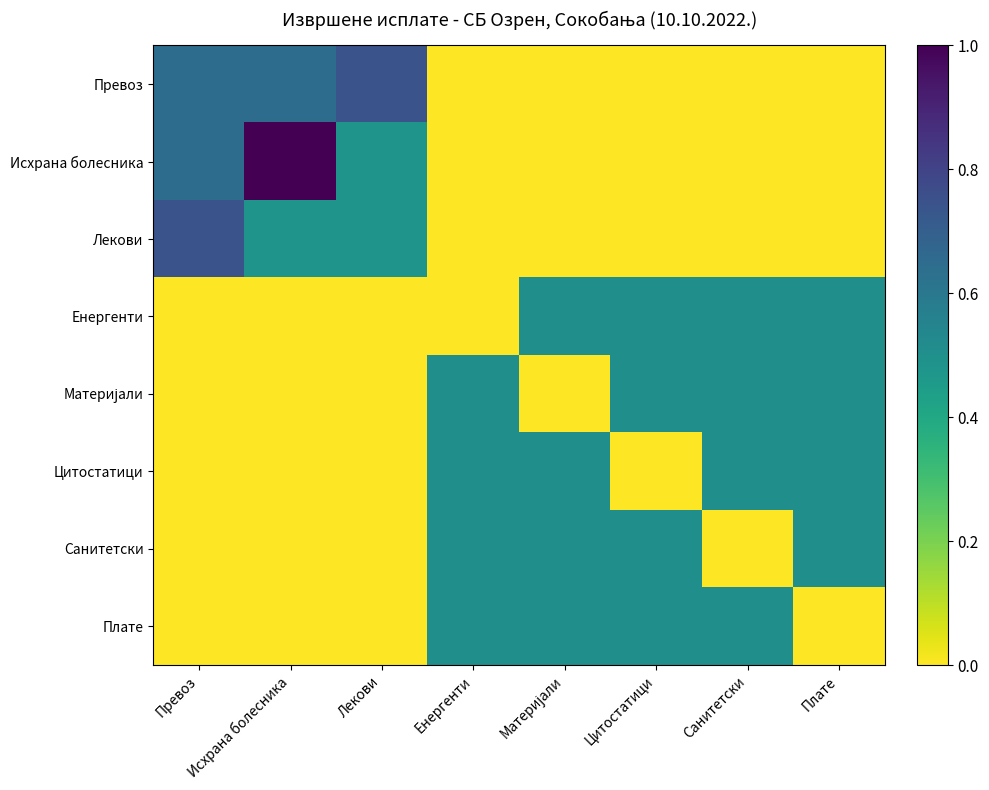

At how many categories does at least one series exceed 0?

8